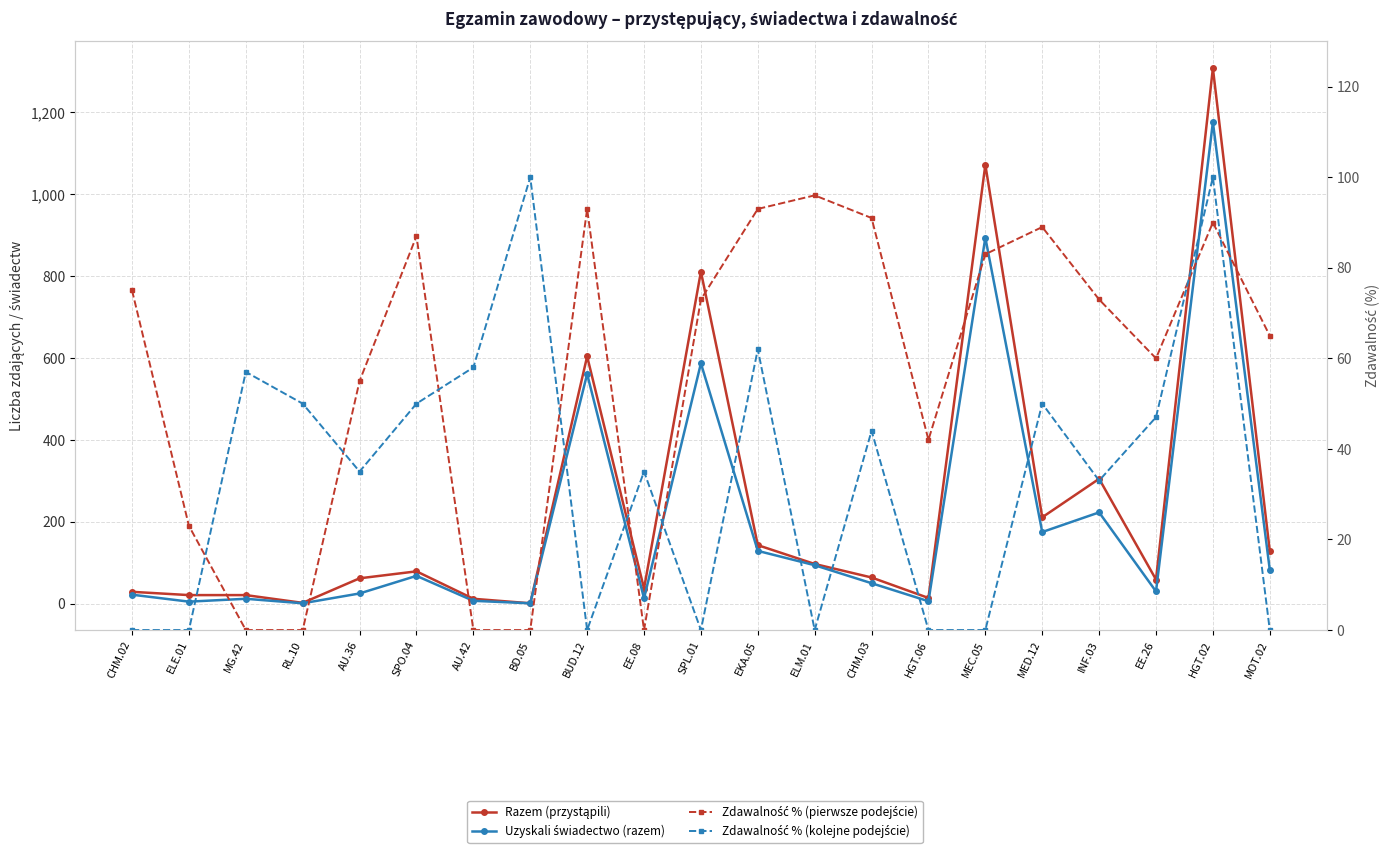

True or false: Uzyskali świadectwo (razem) has a value of 42 at SPO.04.

False